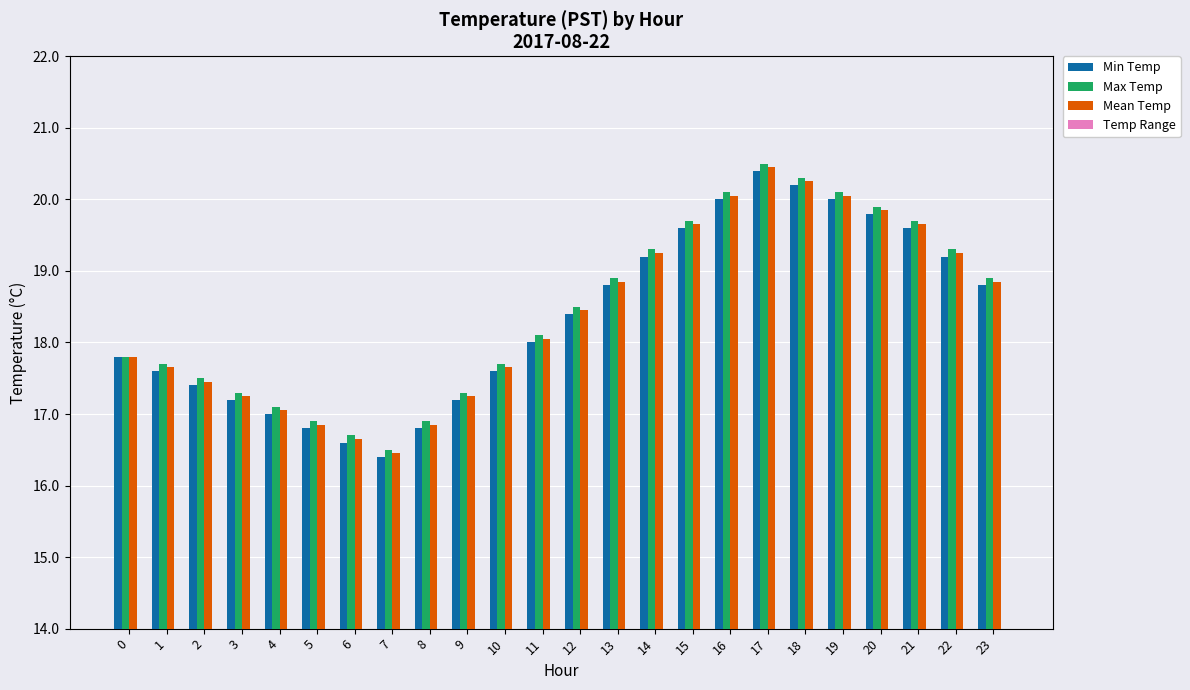

What is the minimum value for Mean Temp?

16.4